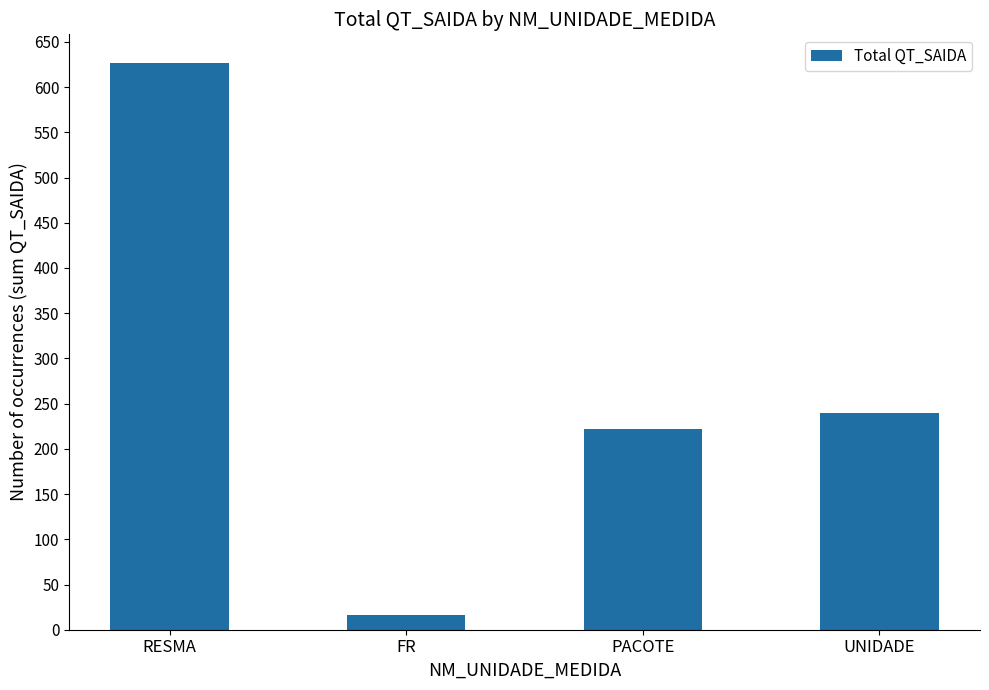

How many data points are less than 240?

2